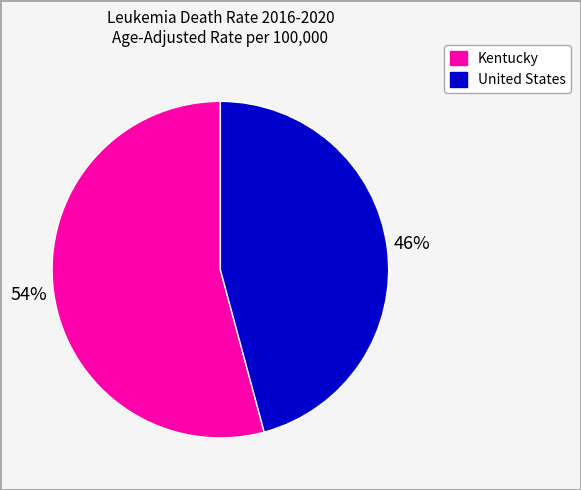

Which slice is the largest?

Kentucky